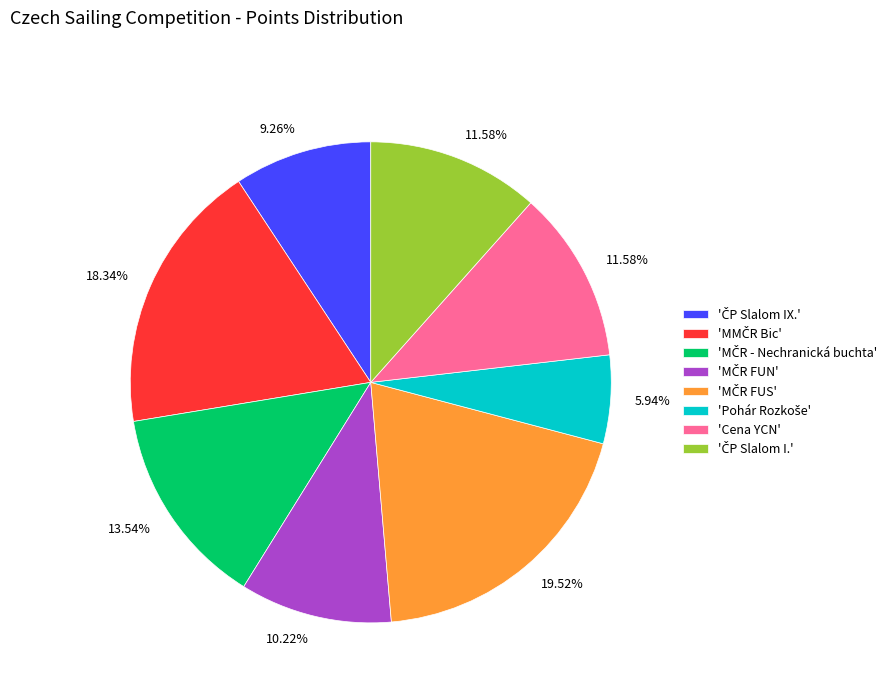

Does any single category account for the majority?

No